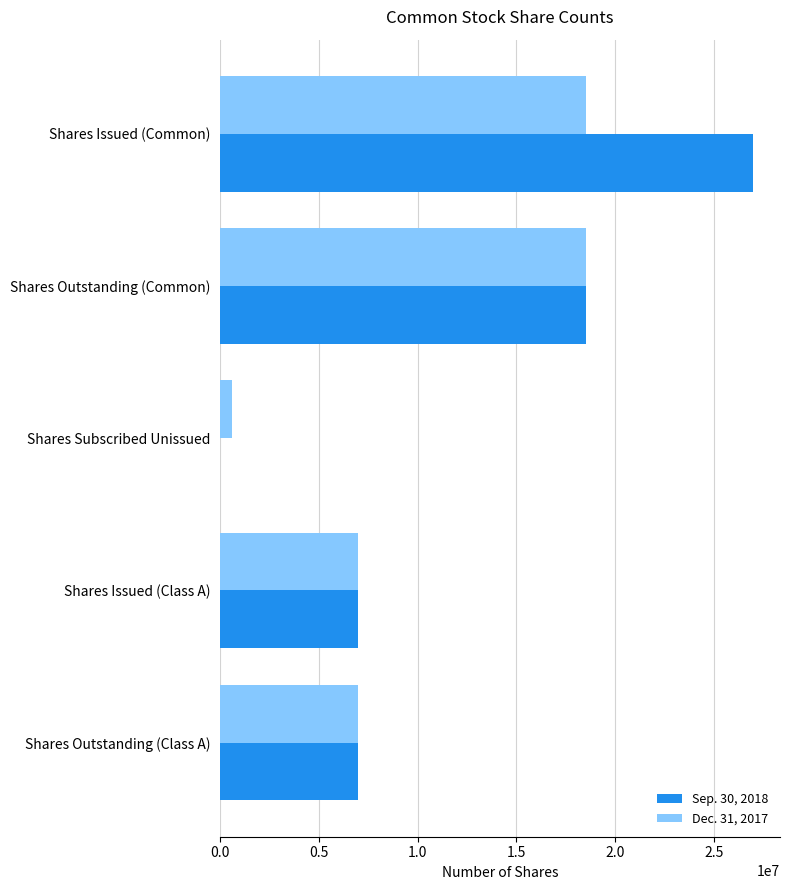

What is the maximum value shown in the chart?

26996238